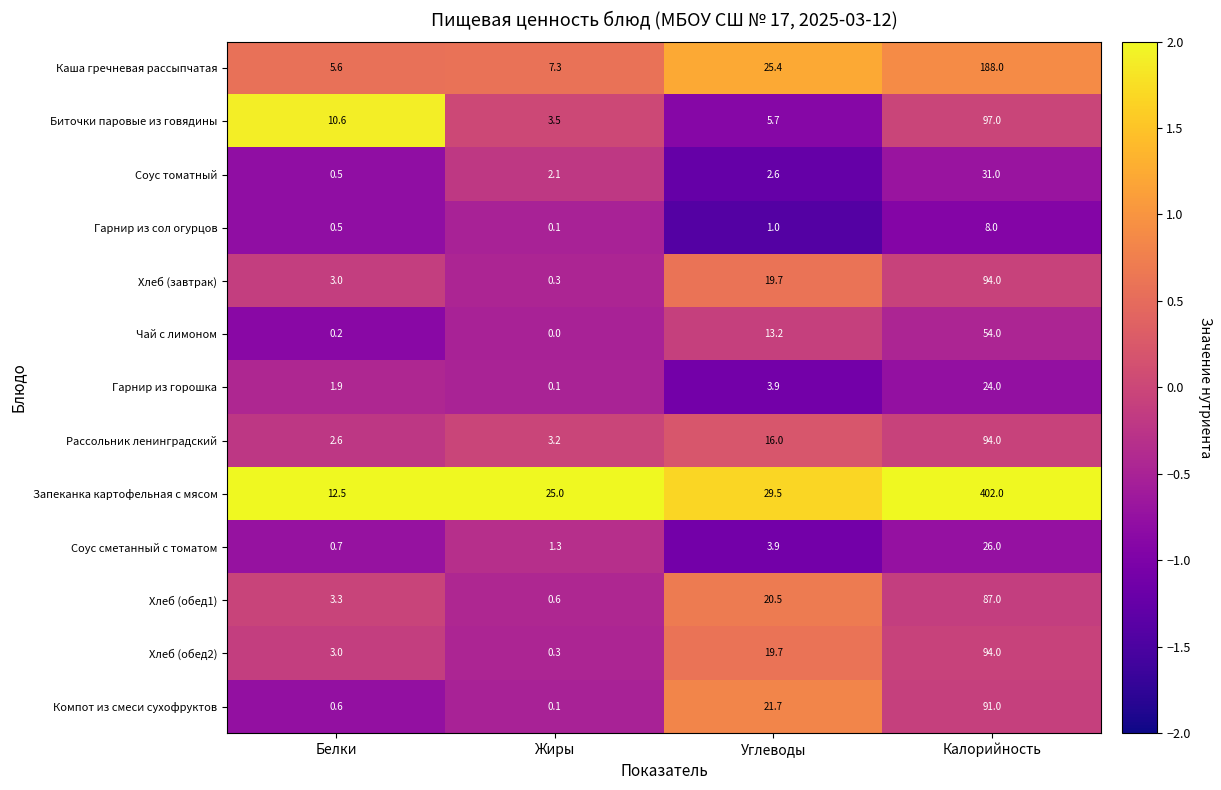

The Запеканка картофельная с мясом series shows 25.0 at Жиры. True or false?

True